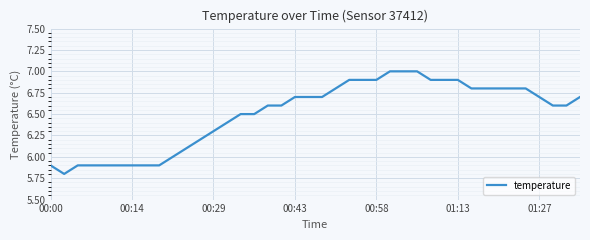

What is the maximum value shown in the chart?

7.0